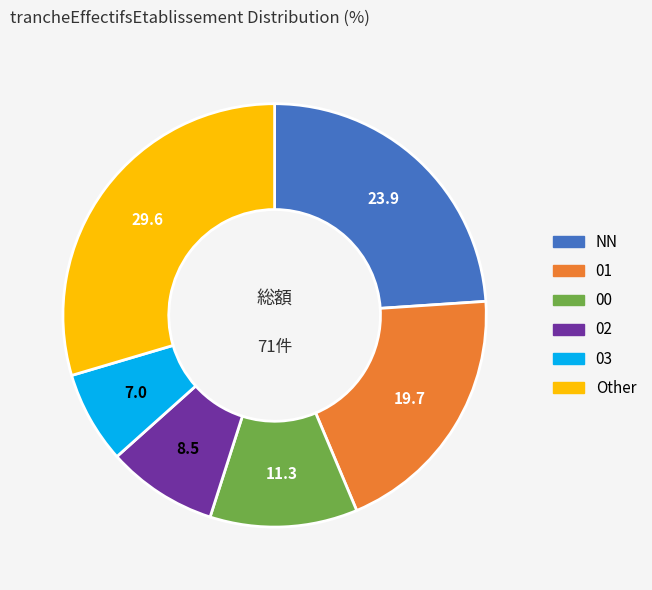

Combined, do Other and 03 account for over 50%?

No